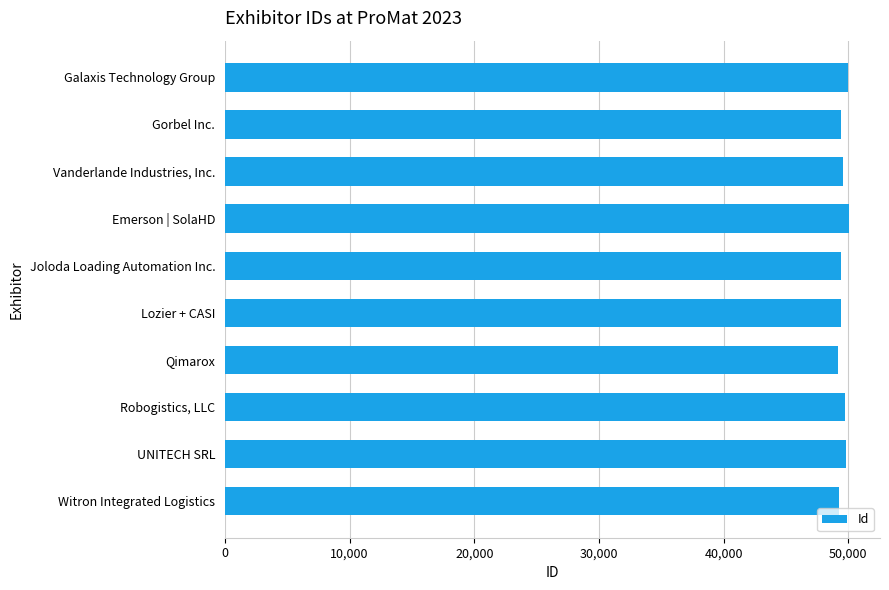

Is it true that the value at Witron Integrated Logistics is 49290?

True